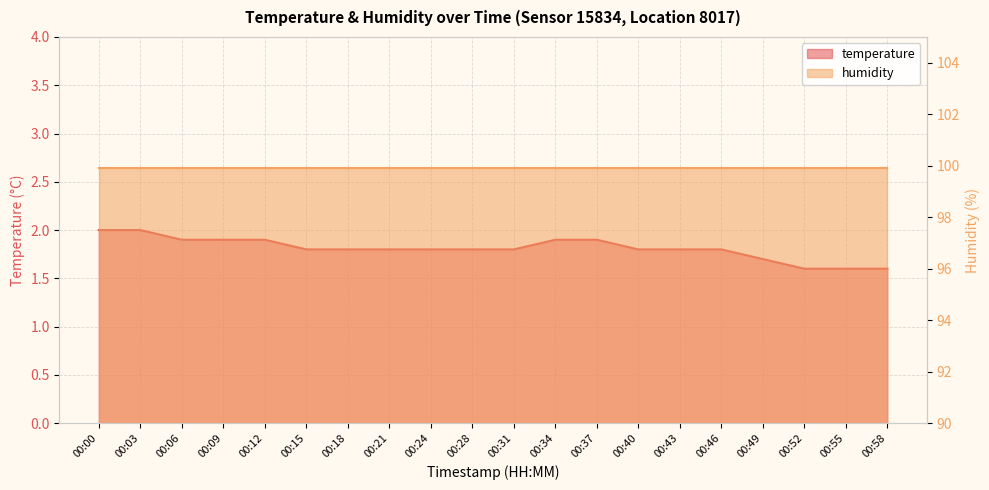

Where is the data nearest to the value 1?

00:52